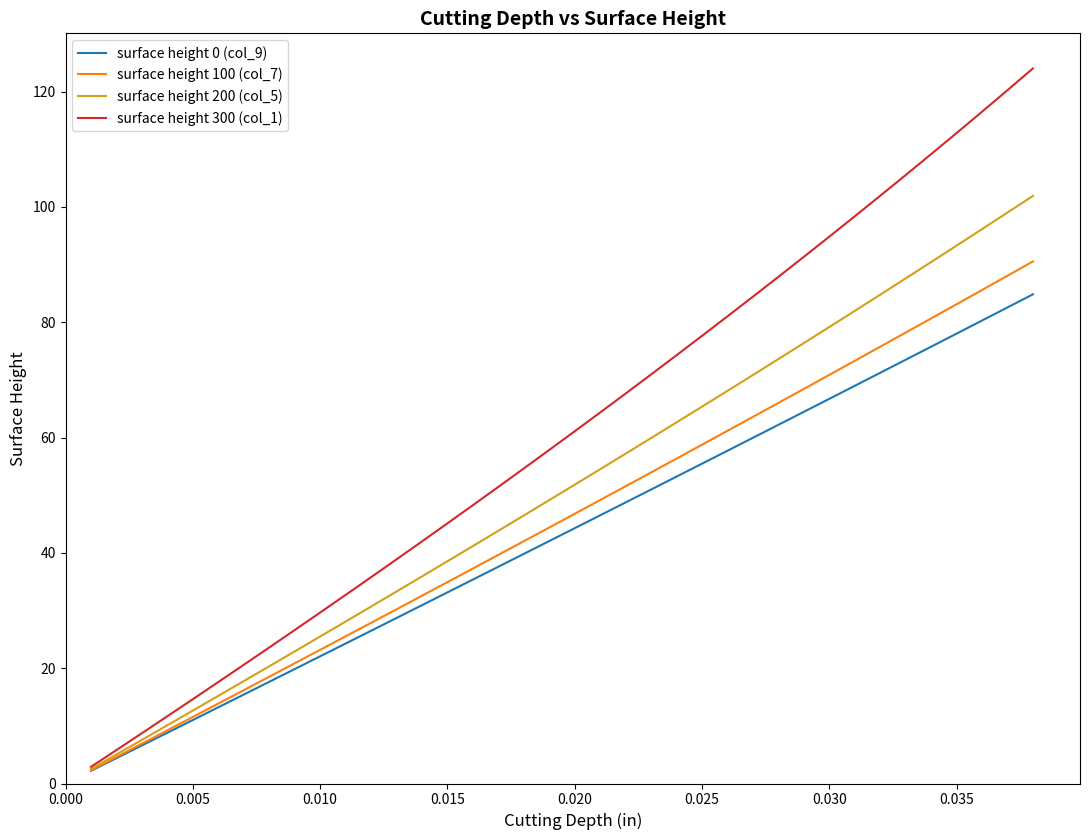

What is the highest value of the surface height 0 (col_9) series?

84.8